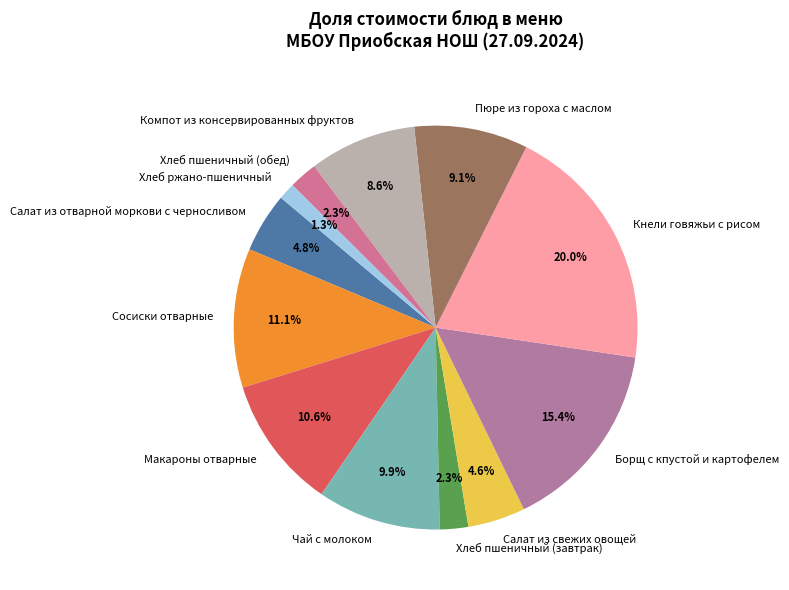

How many slices are in this pie chart?

12